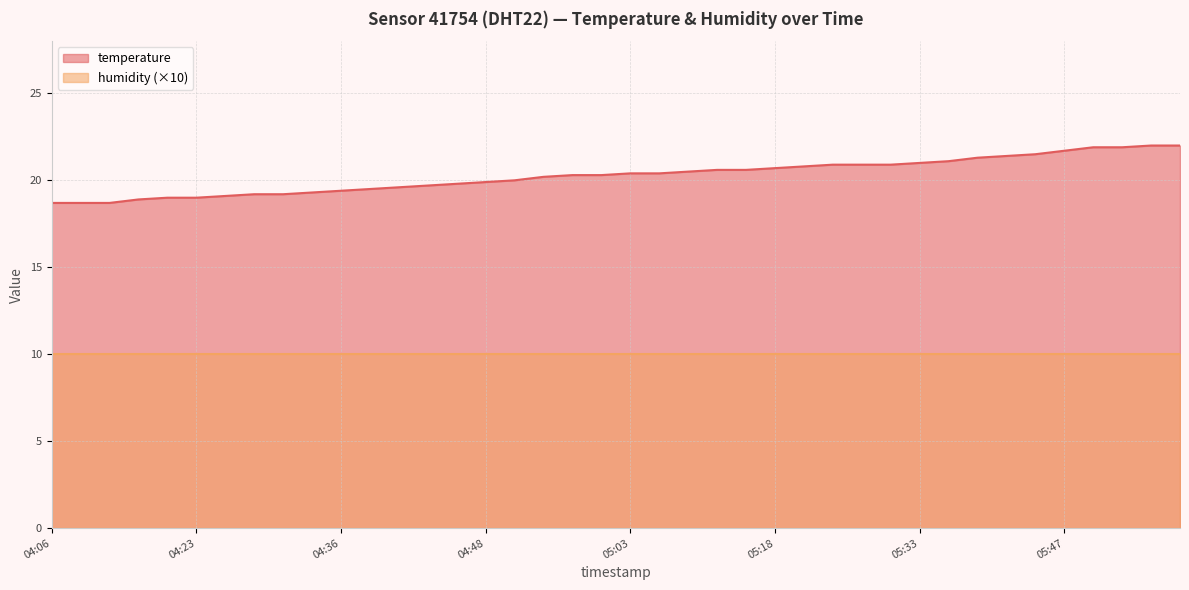

Does the chart display data point markers on the line(s)?

No